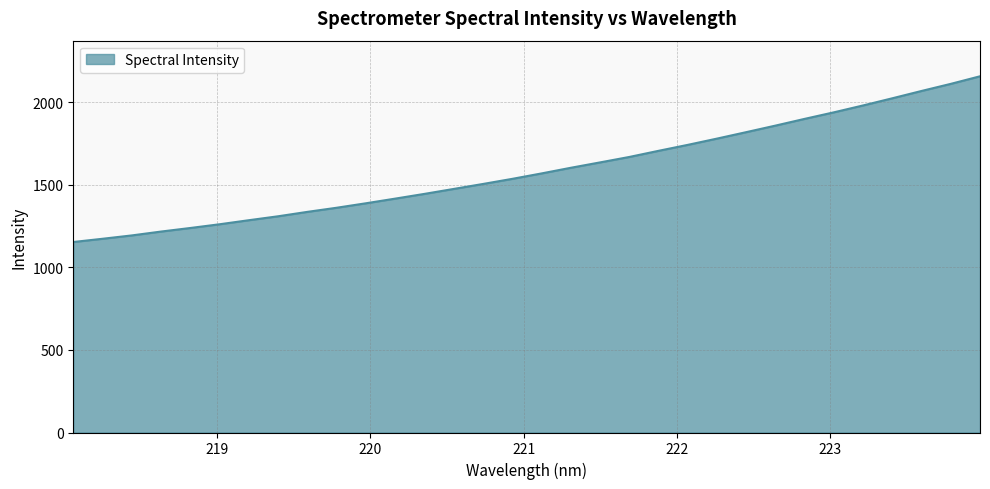

What is the minimum value shown in the chart?

1153.7